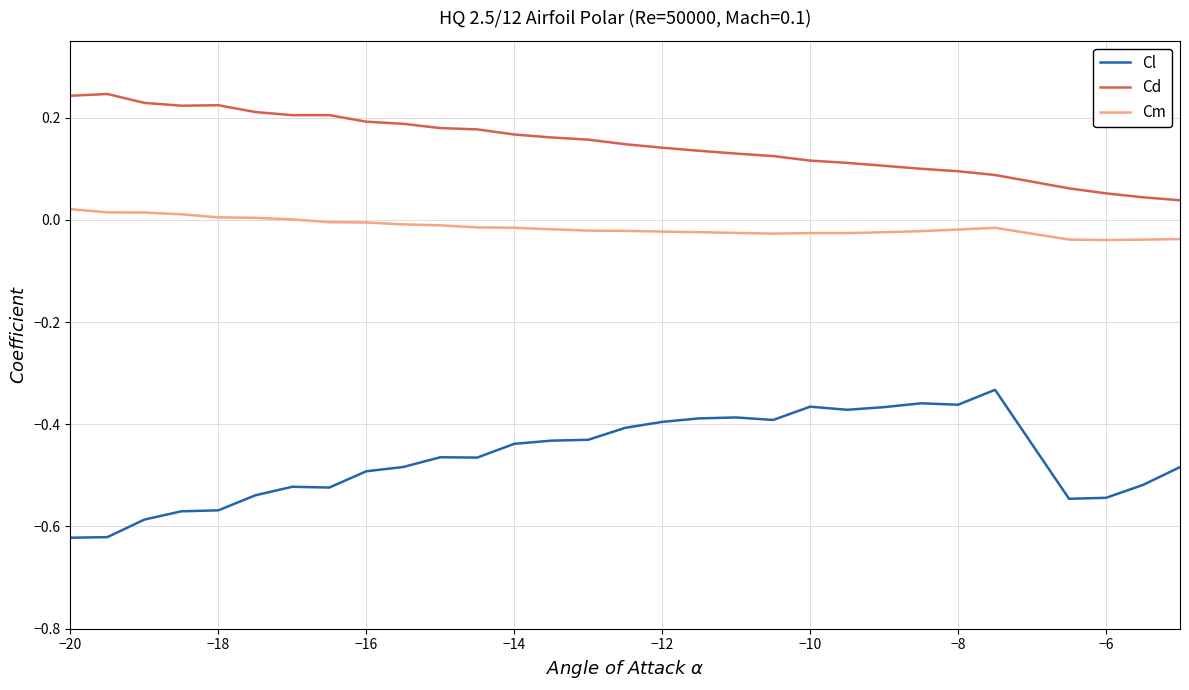

How many lines are shown in the chart?

3